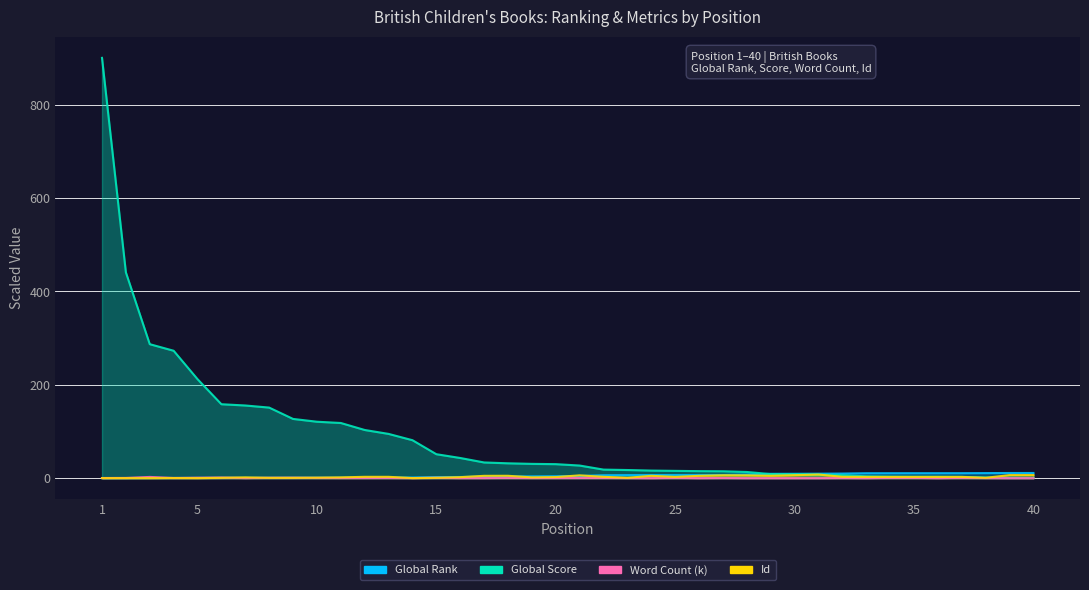

List the labels in order of Global Rank value, largest first.

40, 39, 38, 37, 36, 35, 34, 33, 32, 31, 30, 29, 28, 27, 26, 25, 24, 23, 22, 21, 20, 19, 18, 17, 16, 15, 14, 13, 12, 11, 10, 9, 8, 7, 6, 5, 4, 3, 2, 1